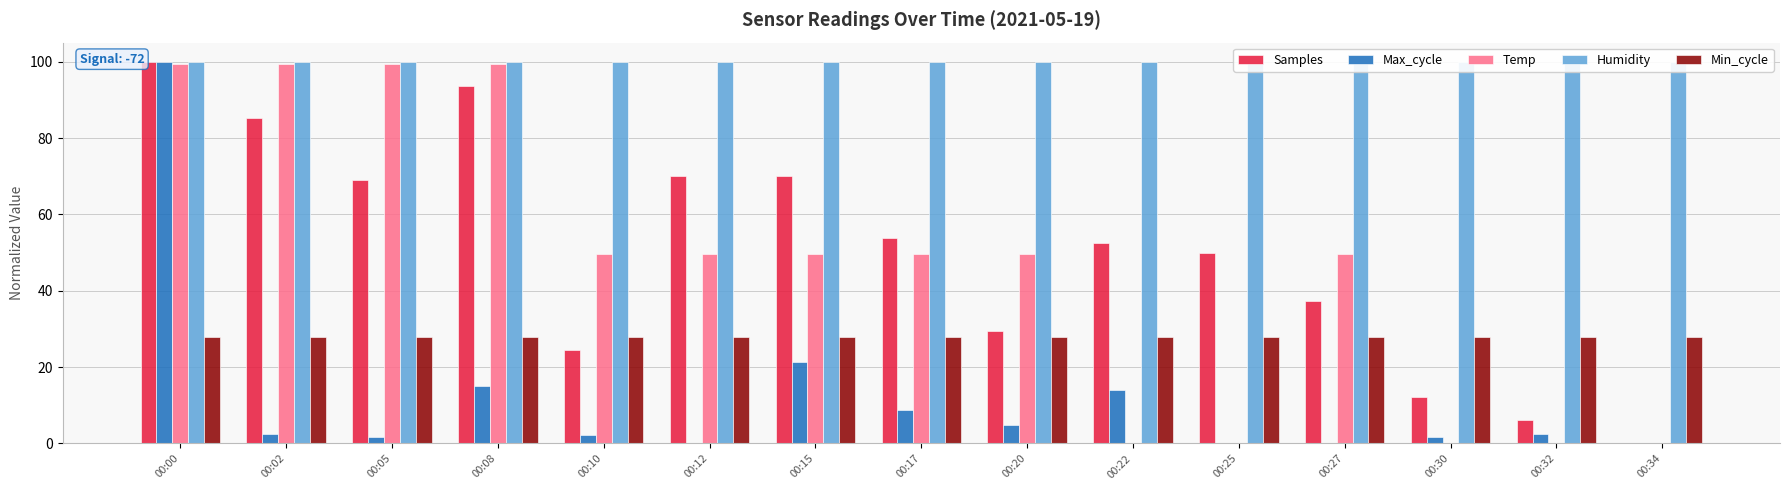

The Temp series shows 99.5 at 00:02. True or false?

True